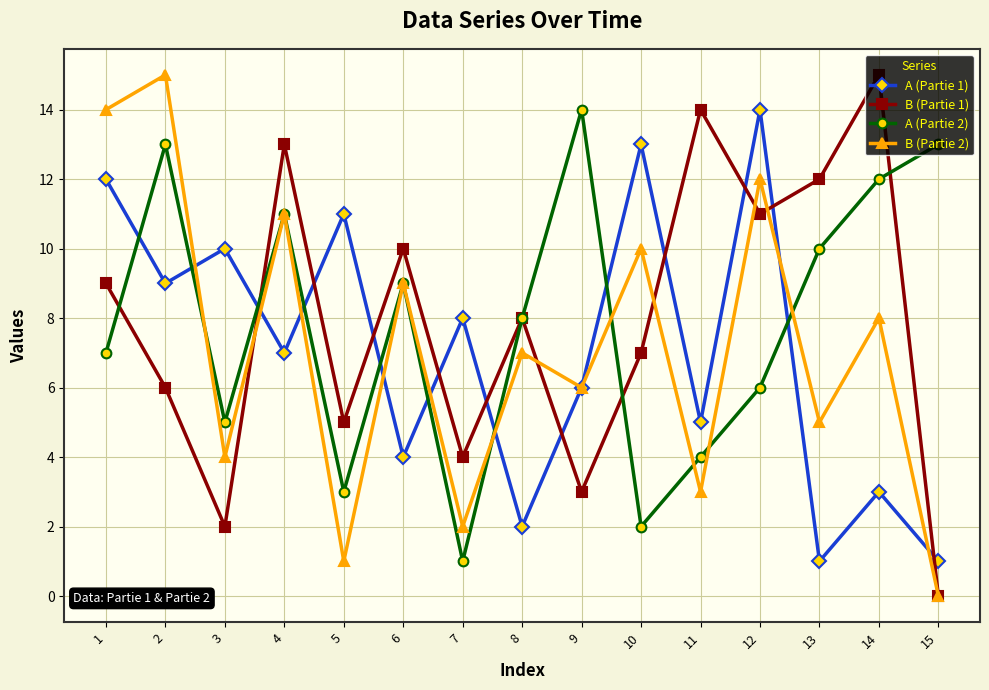

How many lines are shown in the chart?

4